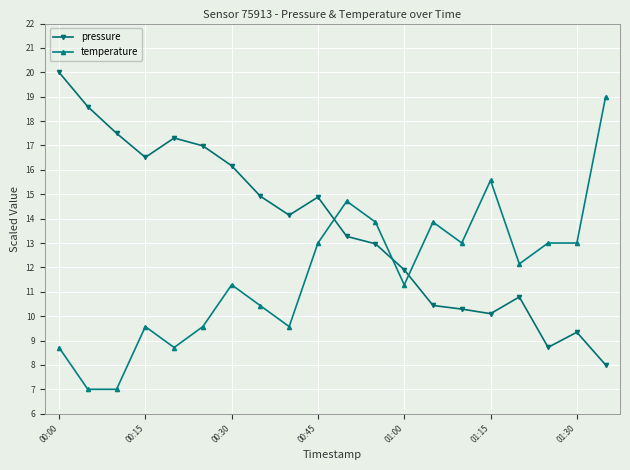

Rank the series by their average value, from highest to lowest.

pressure, temperature